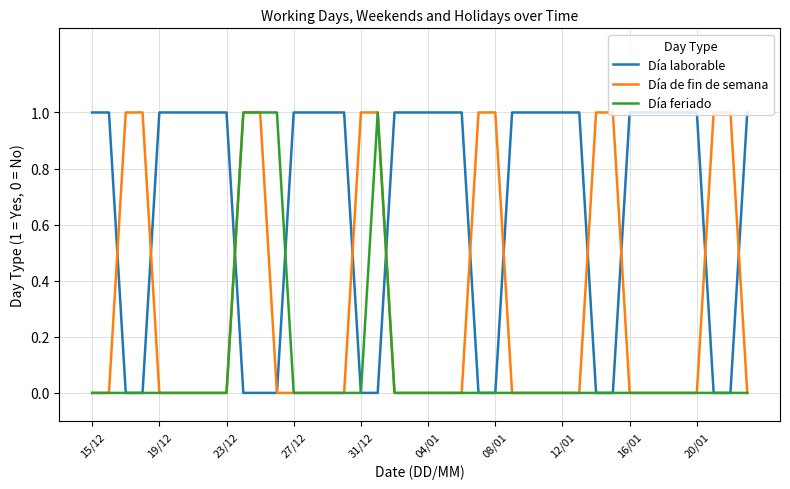

Which series has the largest total across all categories?

Día laborable